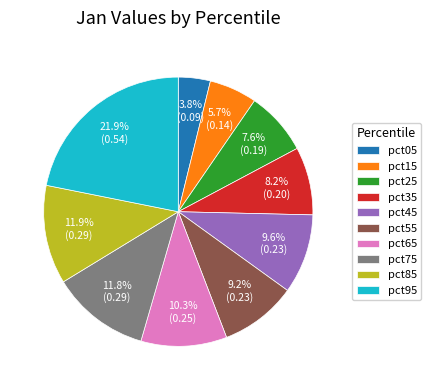

Does pct25 account for over 50% of the chart?

No